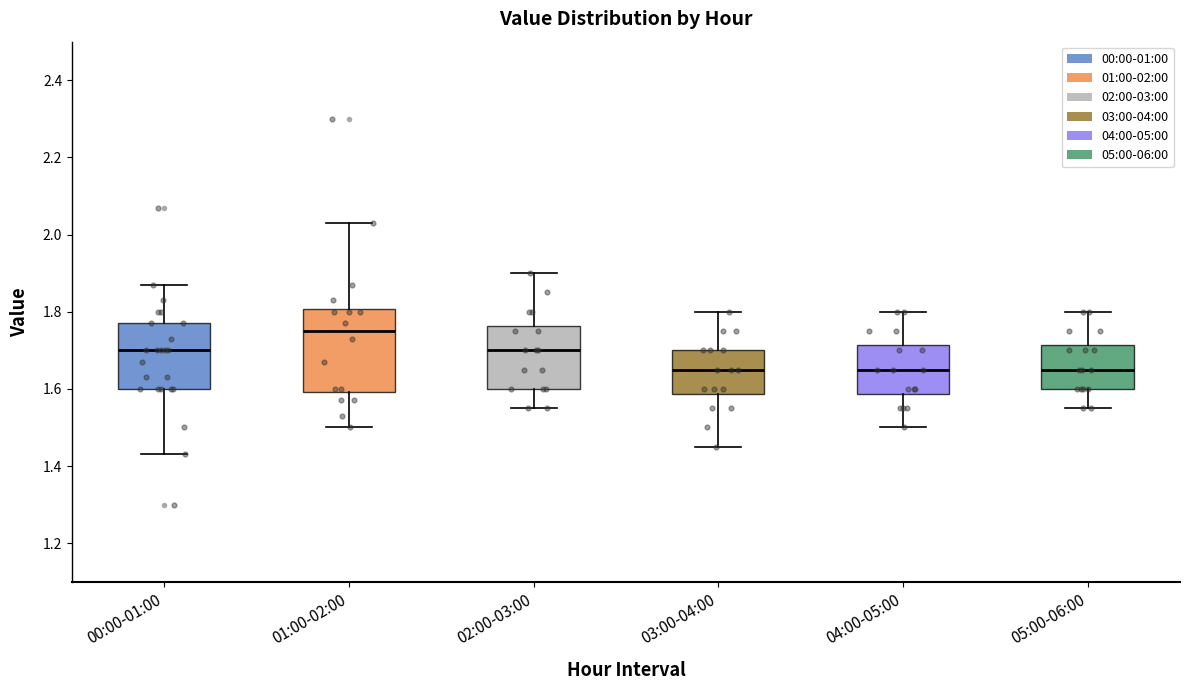

Reading left to right, read every box against the y-axis: the position of its median line, the range the box covers, and the ends of its whiskers. The values are not printed on the chart, so give them approximately, as read against the axis.

00:00-01:00: median 1.70, box 1.60 to 1.78, whiskers 1.44 to 1.88
01:00-02:00: median 1.76, box 1.60 to 1.80, whiskers 1.50 to 2.04
02:00-03:00: median 1.70, box 1.60 to 1.76, whiskers 1.56 to 1.90
03:00-04:00: median 1.66, box 1.58 to 1.70, whiskers 1.46 to 1.80
04:00-05:00: median 1.66, box 1.58 to 1.72, whiskers 1.50 to 1.80
05:00-06:00: median 1.66, box 1.60 to 1.72, whiskers 1.56 to 1.80